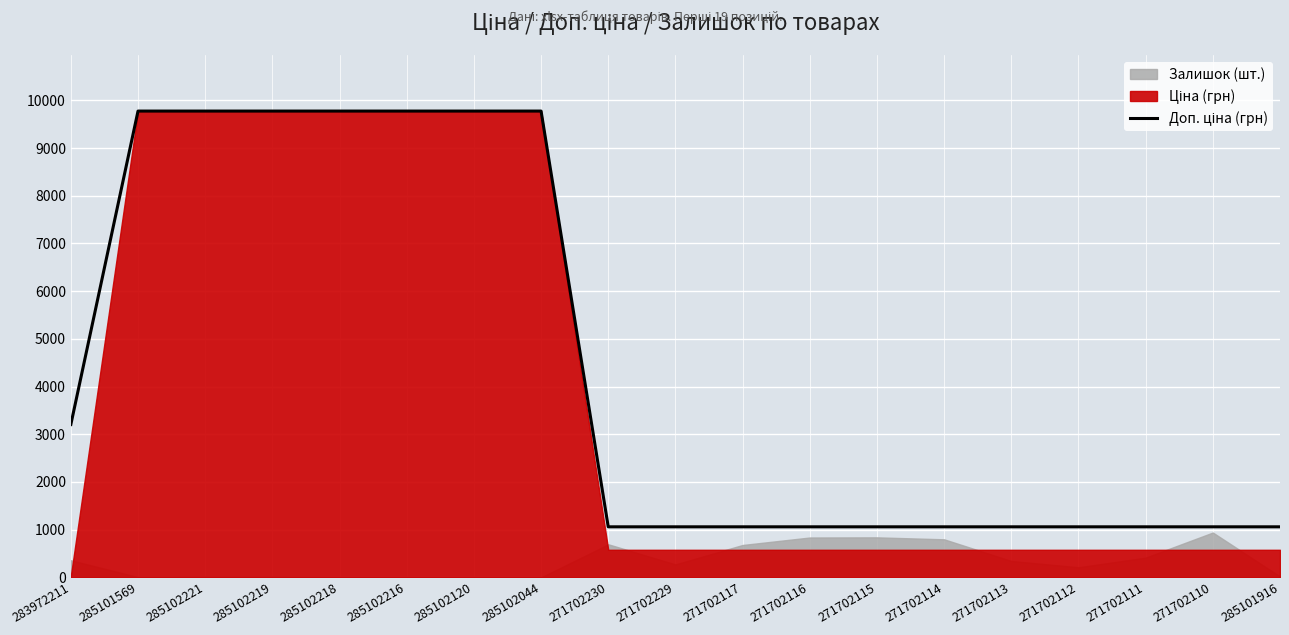

What is the label of the 5th point from the left?

285102218